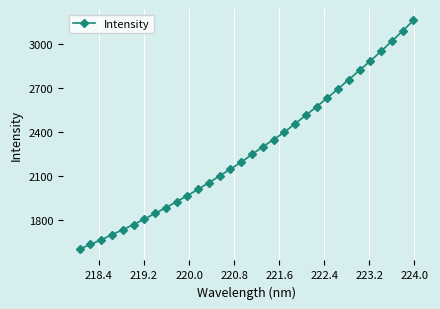

What is the value of the 29th point from the left?

2950.2